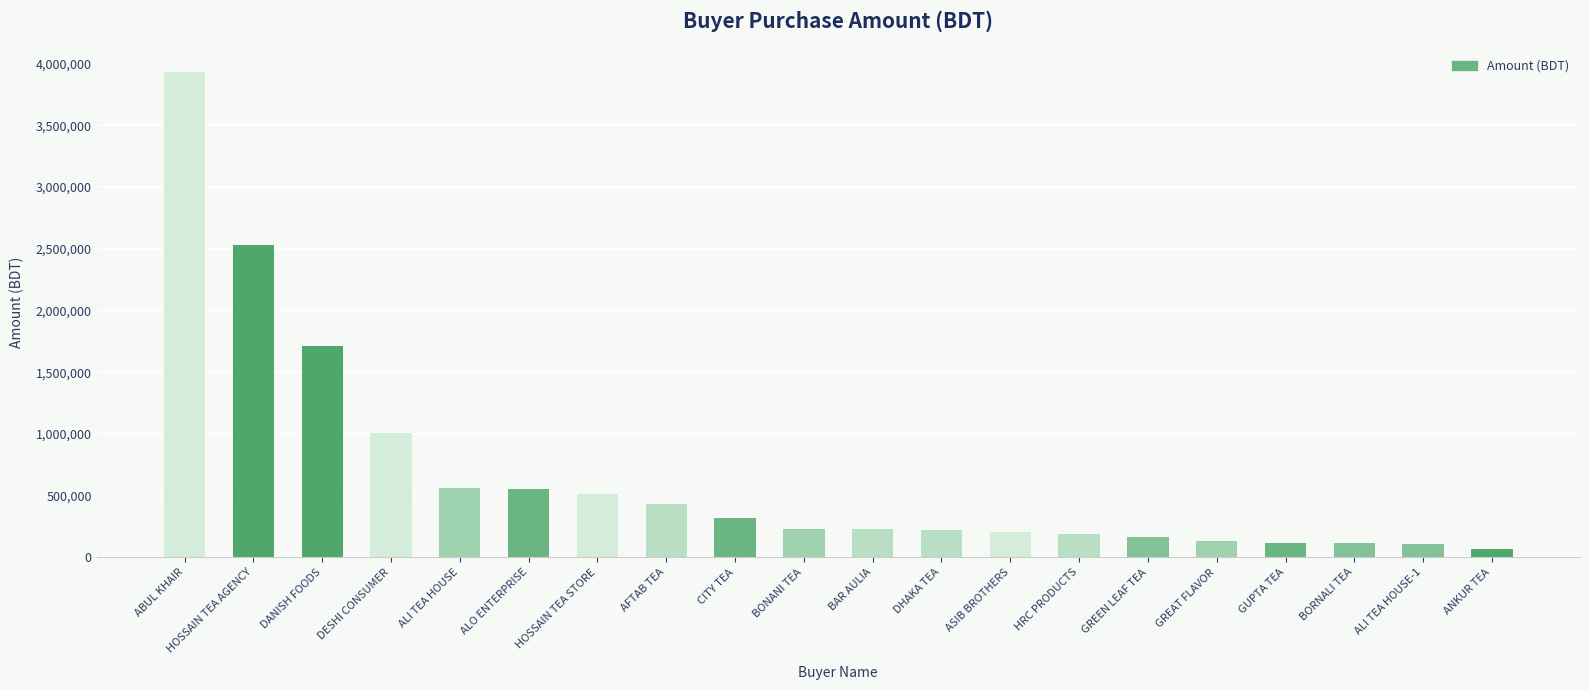

Is it true that the value at GREEN LEAF TEA is 166460.0?

True